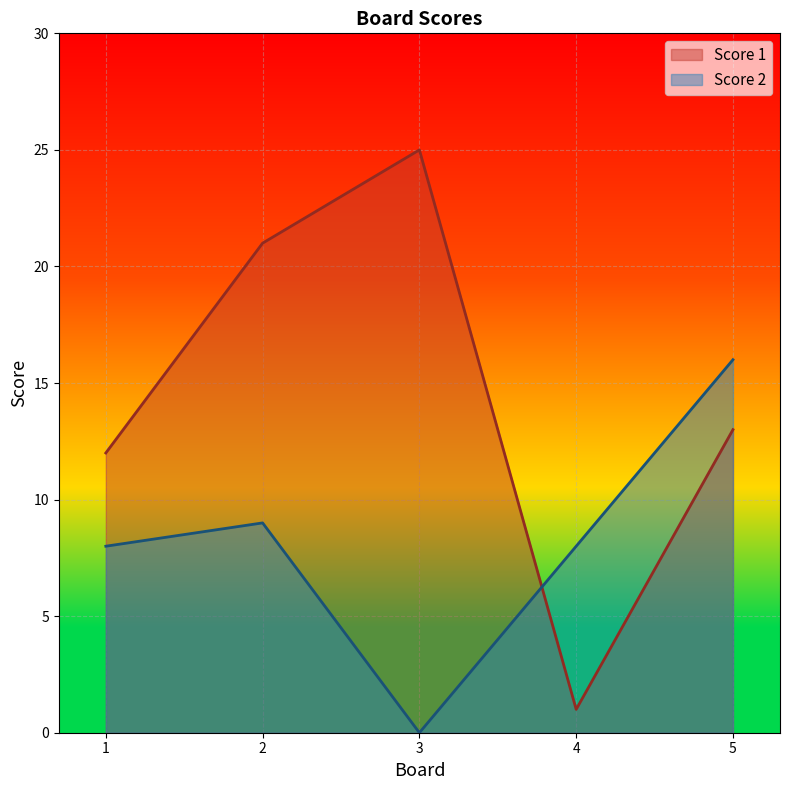

Which series changed the most between 2 and 5?

Score 1